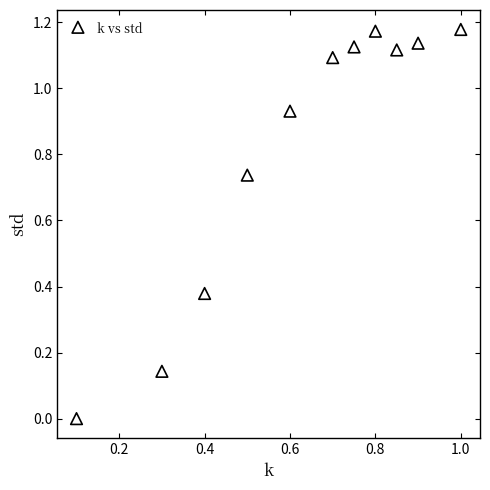

What is the average X value?

0.6